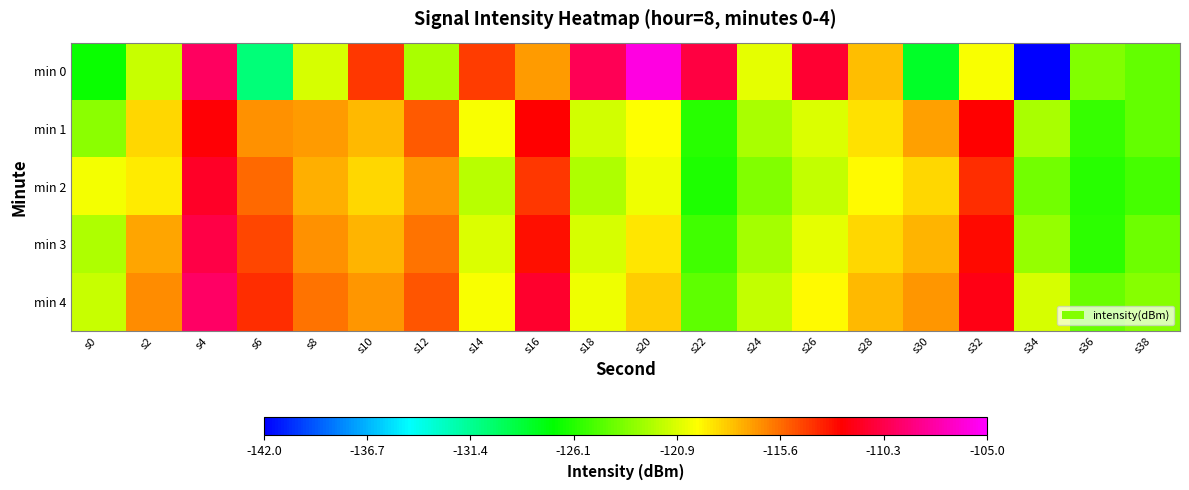

Rank the series by their maximum value, from highest to lowest.

min 0, min 4, min 3, min 2, min 1